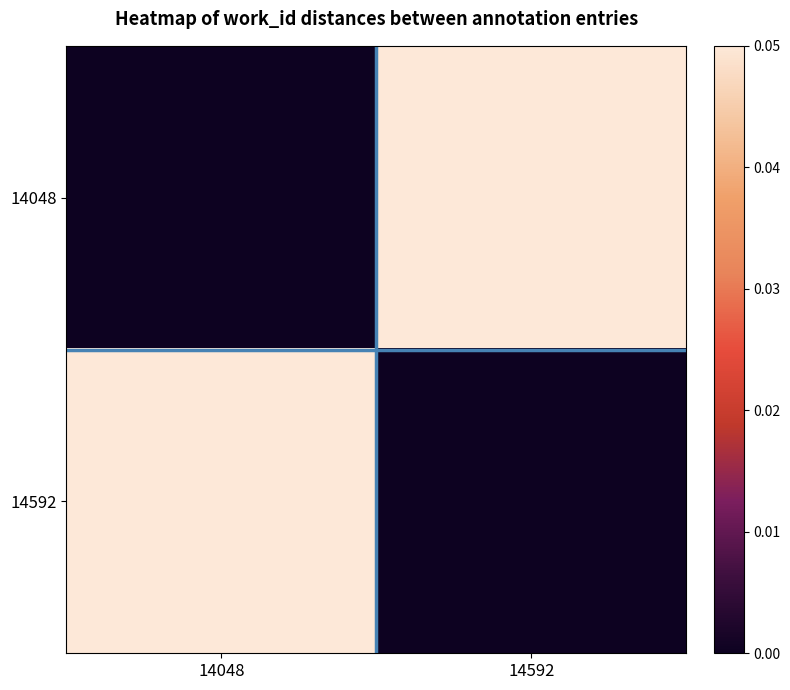

Reading left to right, transcribe all the data shown in this chart.

14048: 14048=0.0	14592=0.1
14592: 14048=0.1	14592=0.0